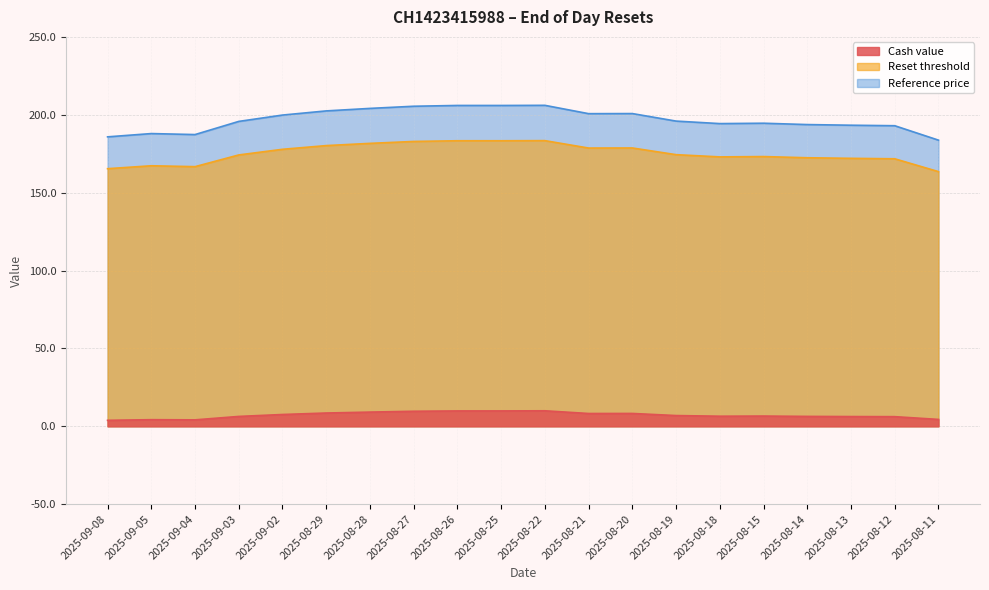

What is the minimum value for Reference price?

183.7